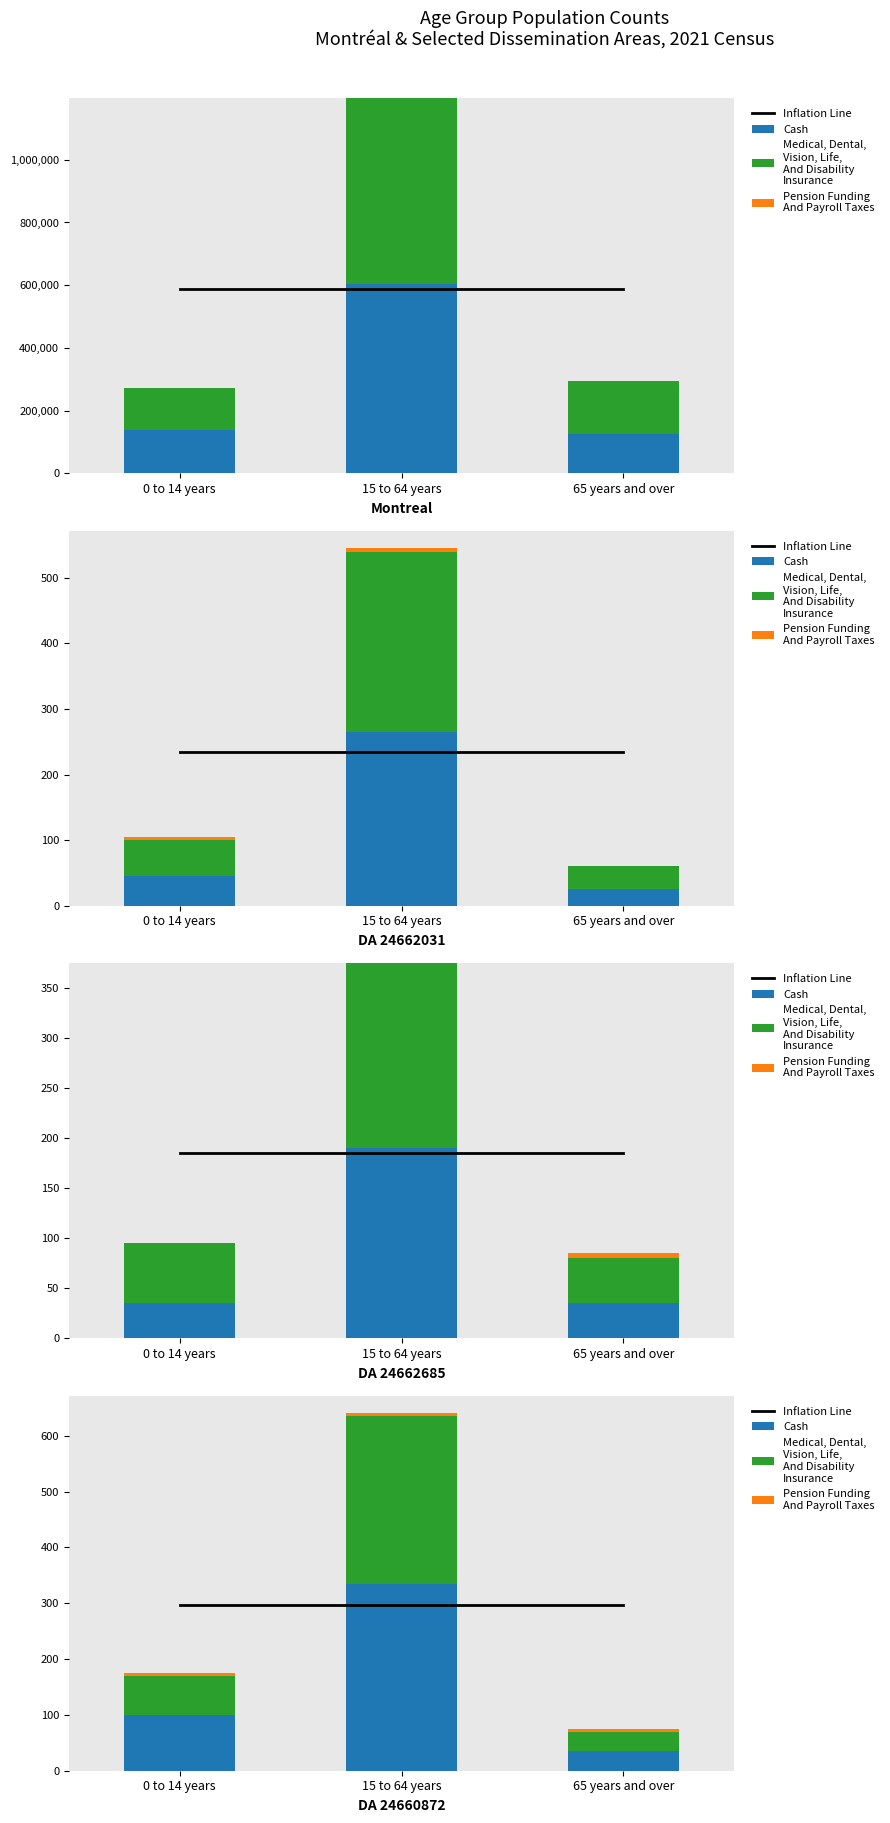

What is the sum of the Inflation Line values at 15 to 64 years and 65 years and over?

593.3